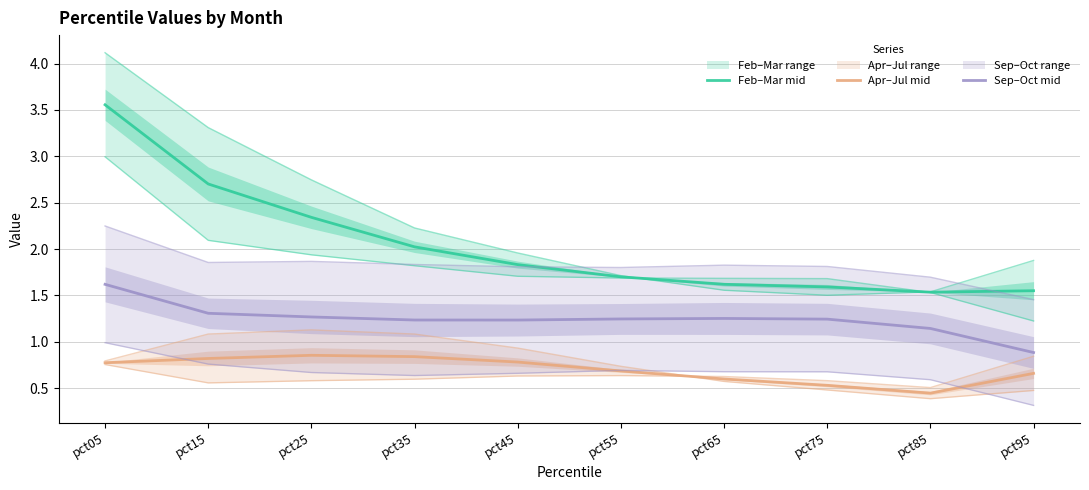

In Sep–Oct mid, how many points are lower than both neighbors (excluding endpoints)?

1